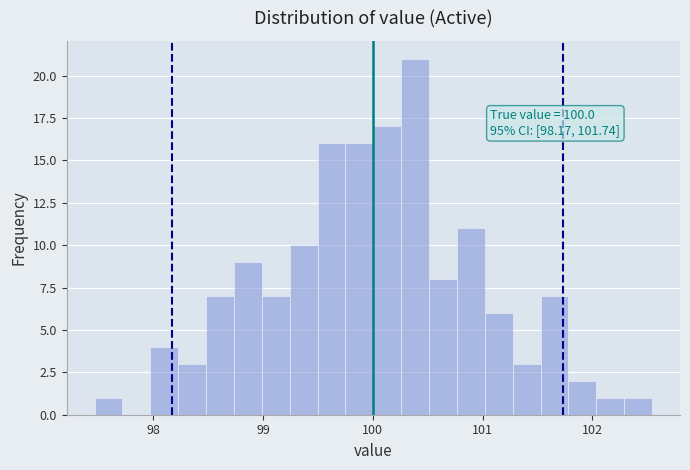

Read against the x-axis, roughly where is the centre of the tallest bar?

100.4